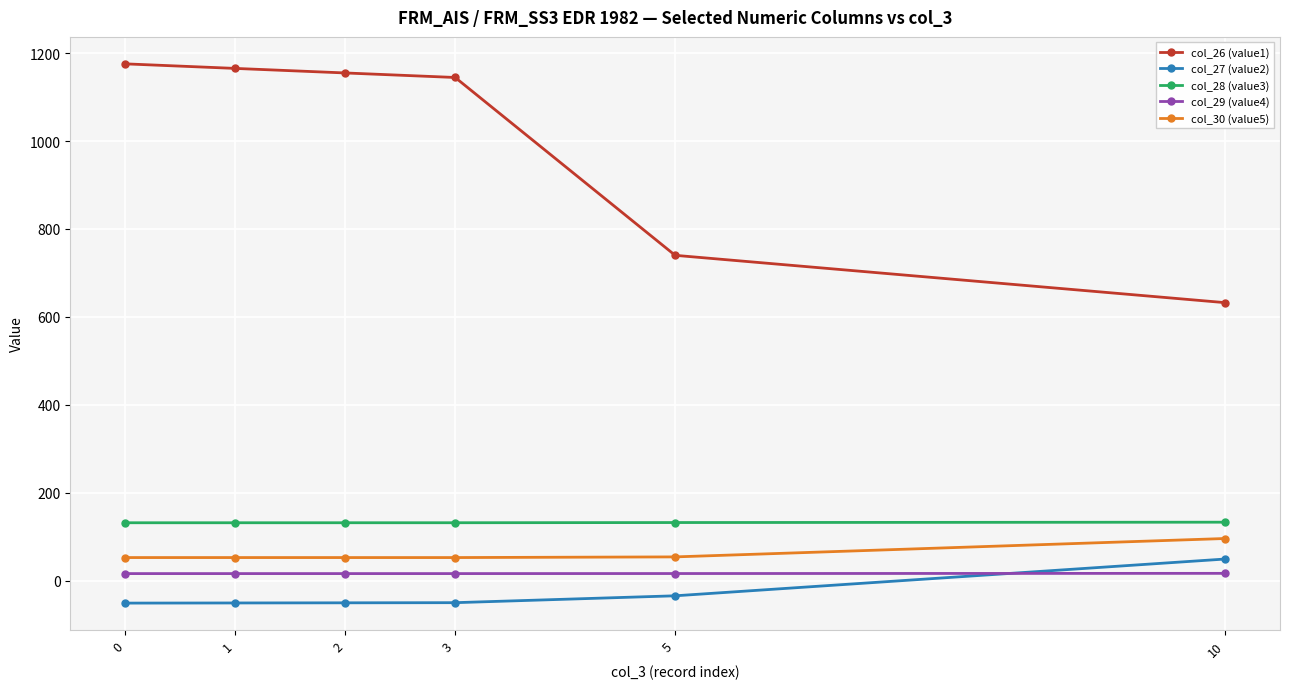

What is the greatest value displayed?

1175.6